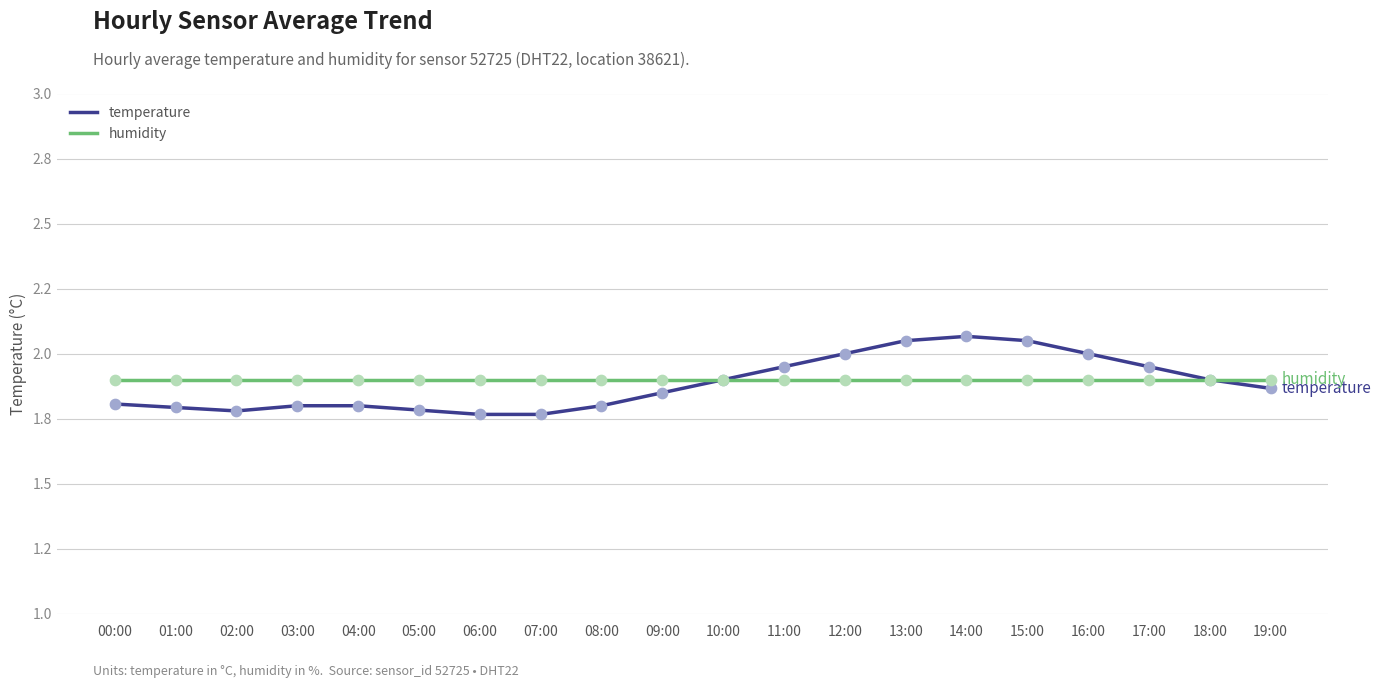

What are all the series names shown in the legend?

temperature, humidity